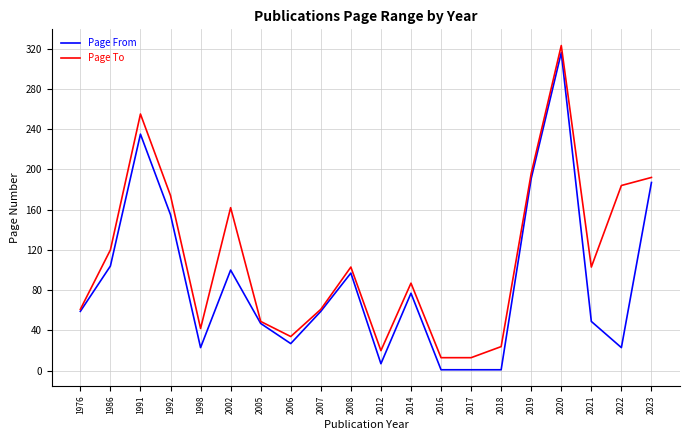

What is the highest value of the Page To series?

323